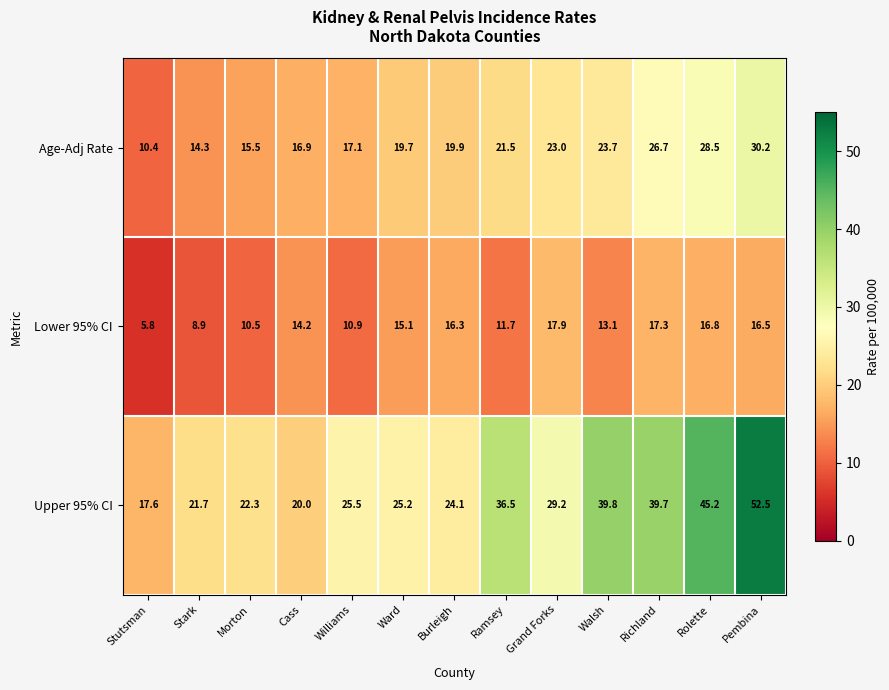

True or false: Upper 95% CI has a value of 37.7 at Williams.

False